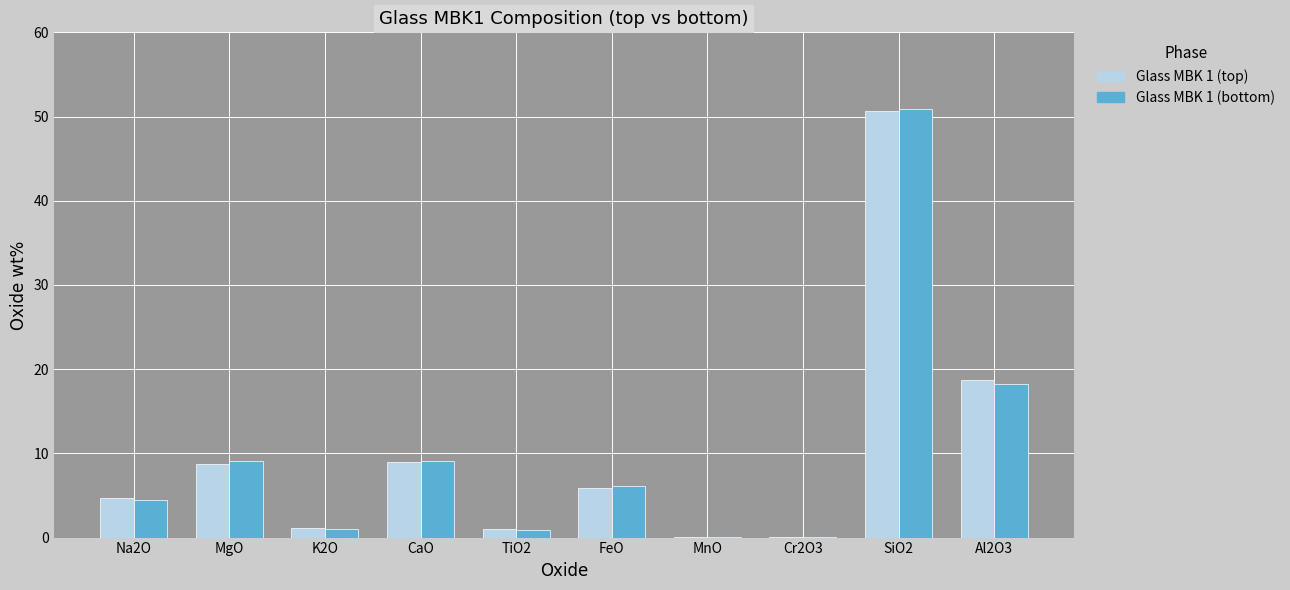

What is the highest value of the Glass MBK 1 (top) series?

50.7